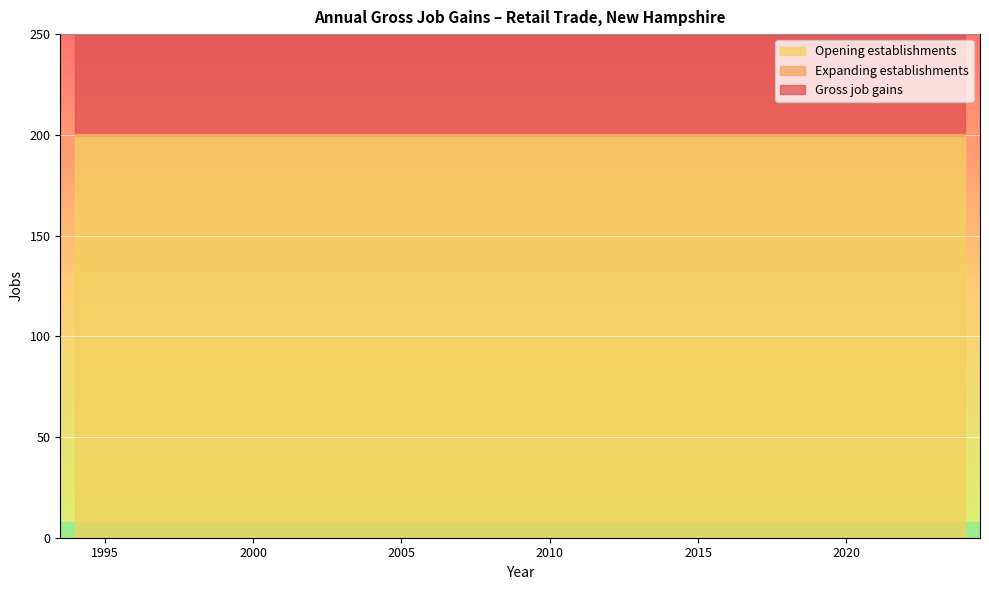

At how many categories does at least one series exceed 54?

31